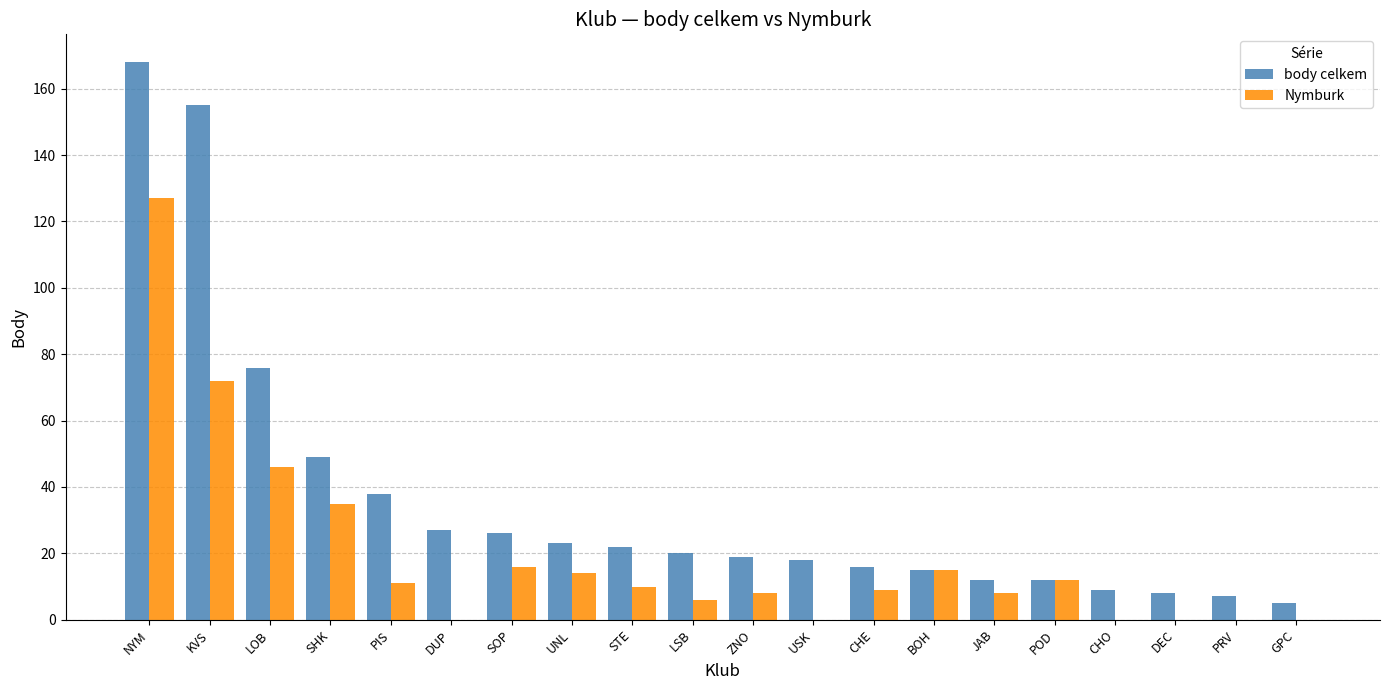

What is the total value across all series at DEC?

8